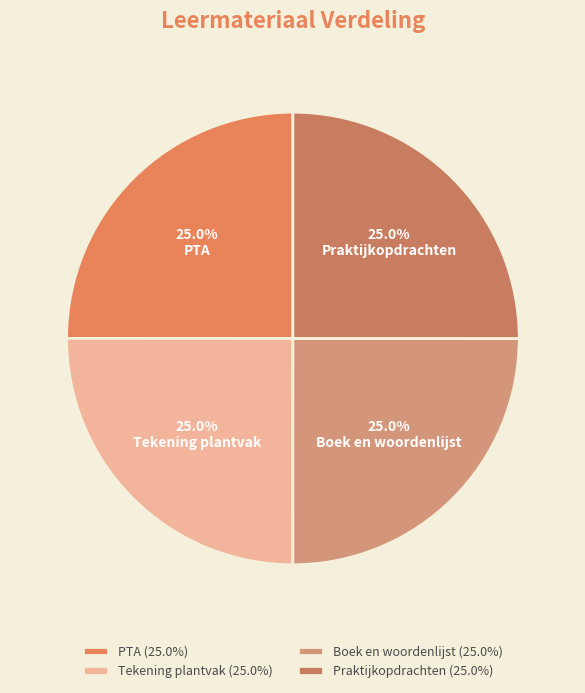

Is it true that Tekening plantvak is 38% of the pie?

False